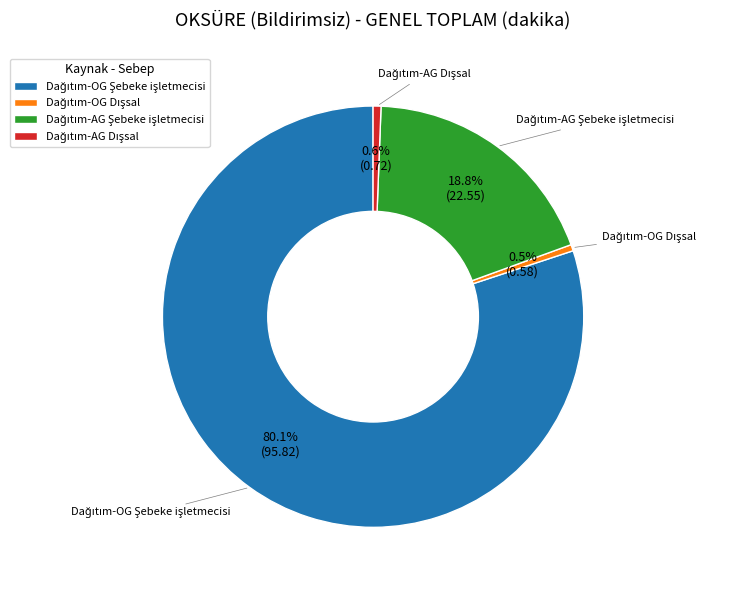

Is there any slice that represents more than half of the pie?

Yes